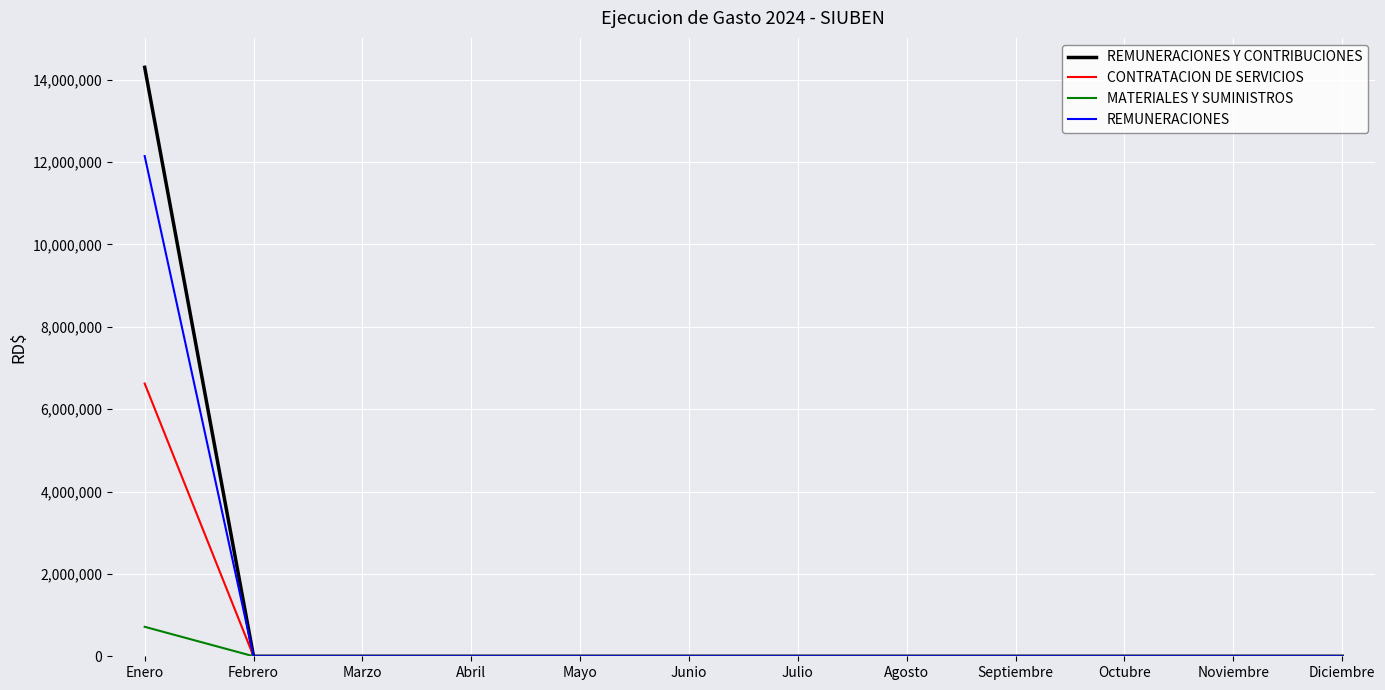

What is the highest value of the REMUNERACIONES series?

12143507.3